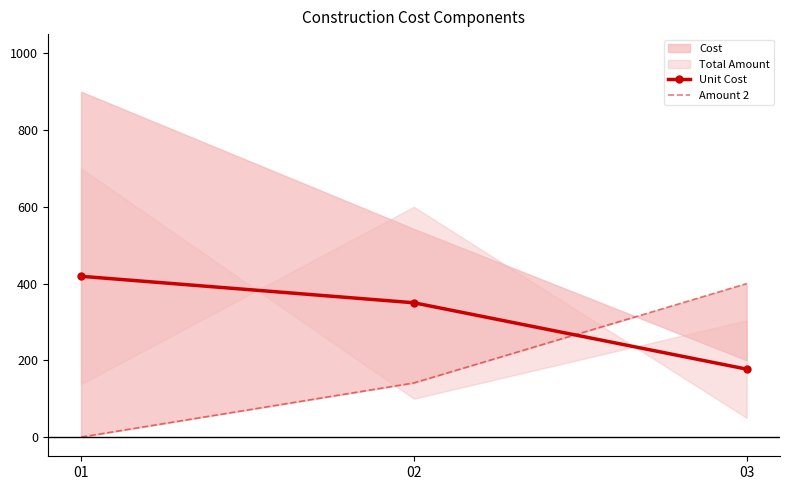

How many data points in Unit Cost are less than 350?

1